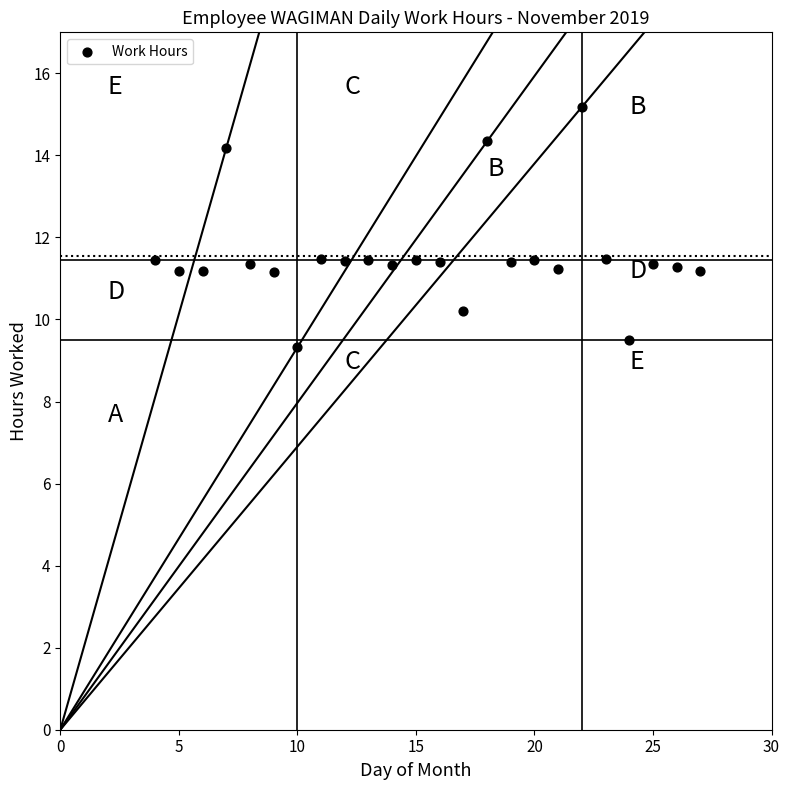

What is the range of Y values (max minus min)?

5.9